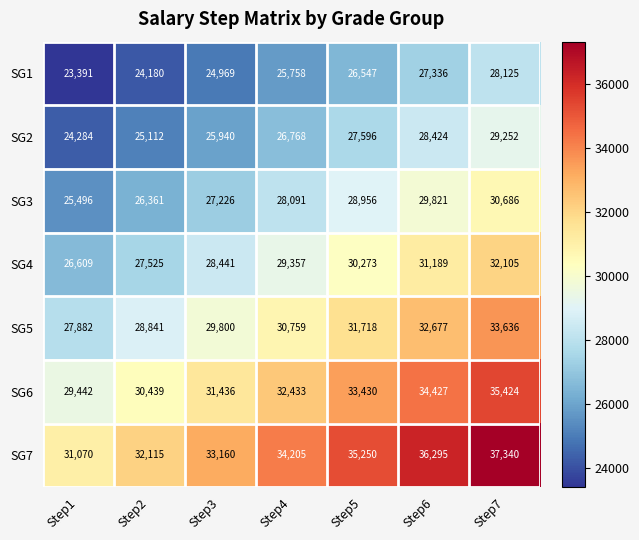

How many categories are shown in the chart?

7